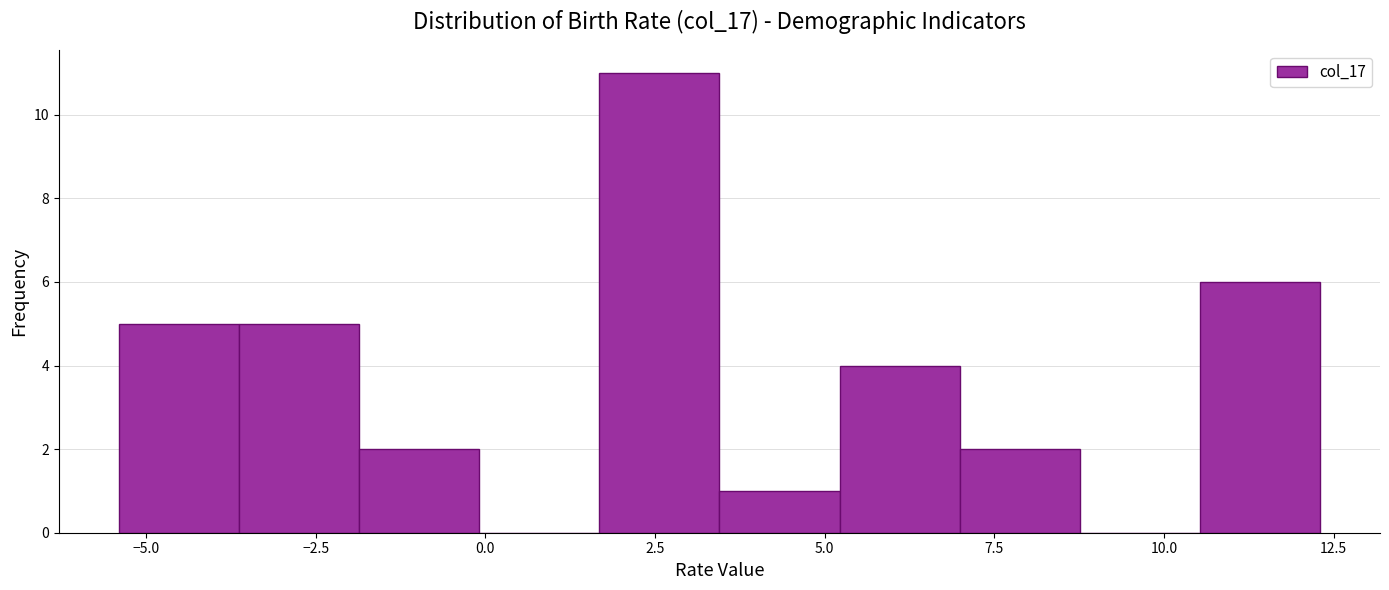

Read against the x-axis, roughly where is the centre of the tallest bar?

2.5